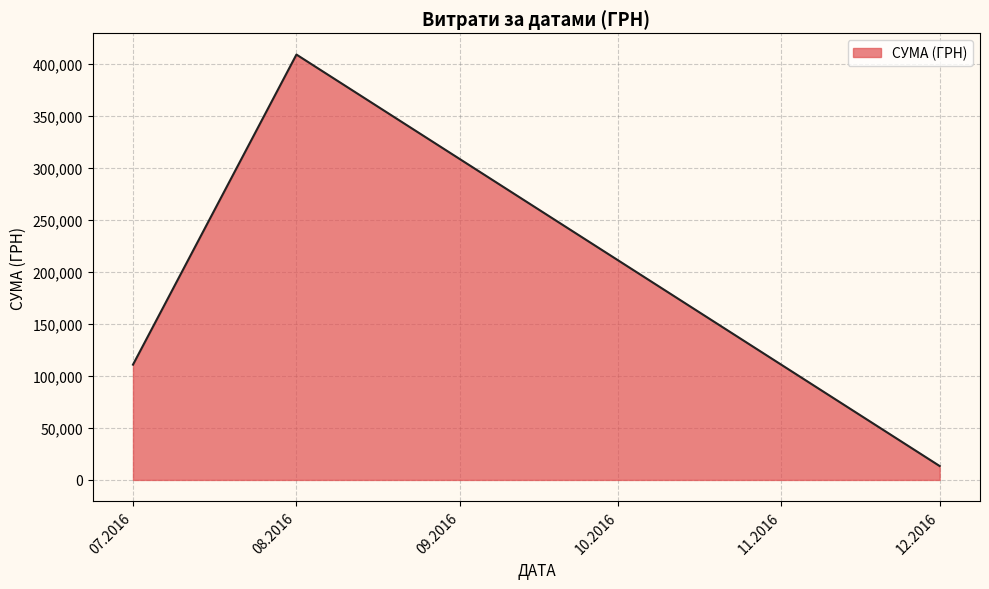

What is the maximum value shown in the chart?

408627.1